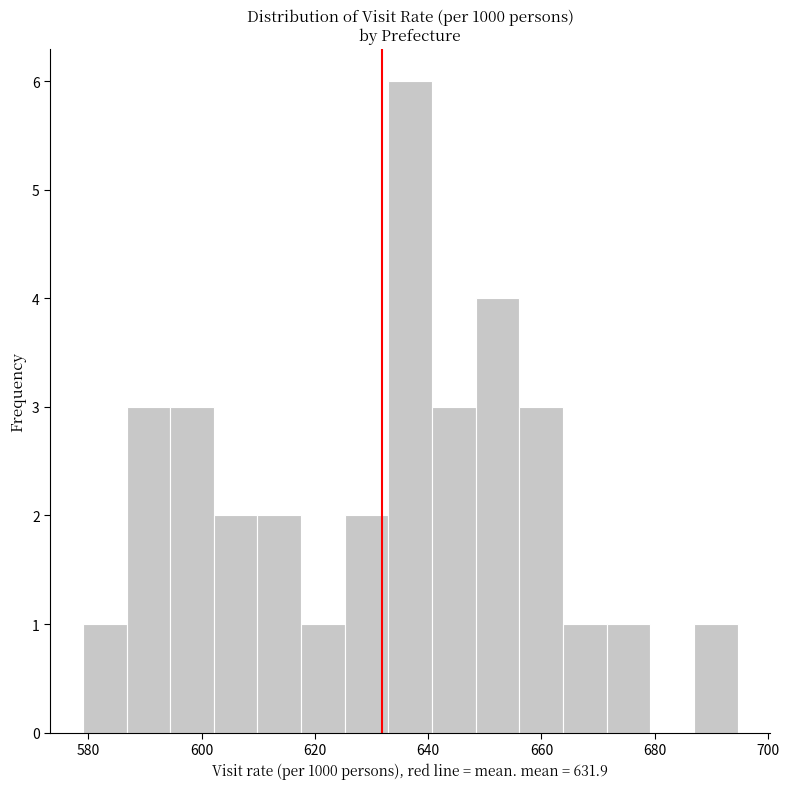

Around what value on the x-axis is the tallest bar? Give the approximate position of its centre, as read against the axis.

636